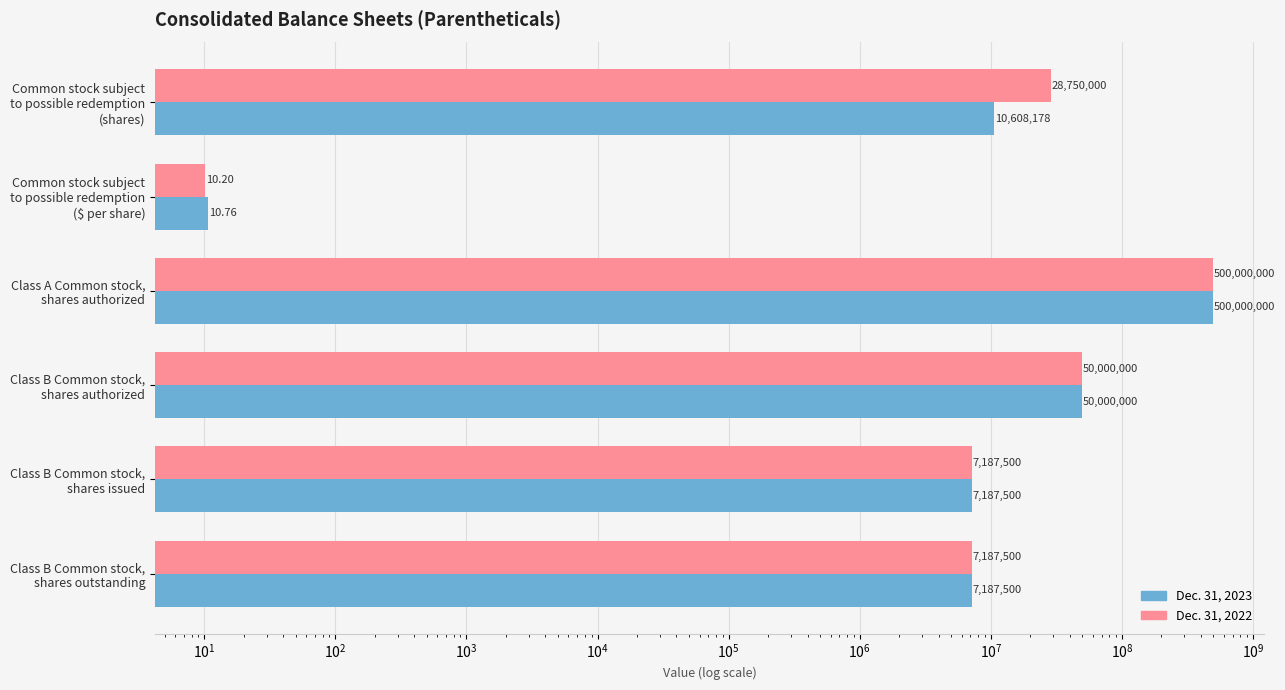

Reading left to right, what are all the values shown in this chart?

Dec. 31, 2023: 10608178.0	10.8	500000000.0	50000000.0	7187500.0	7187500.0
Dec. 31, 2022: 28750000.0	10.2	500000000.0	50000000.0	7187500.0	7187500.0